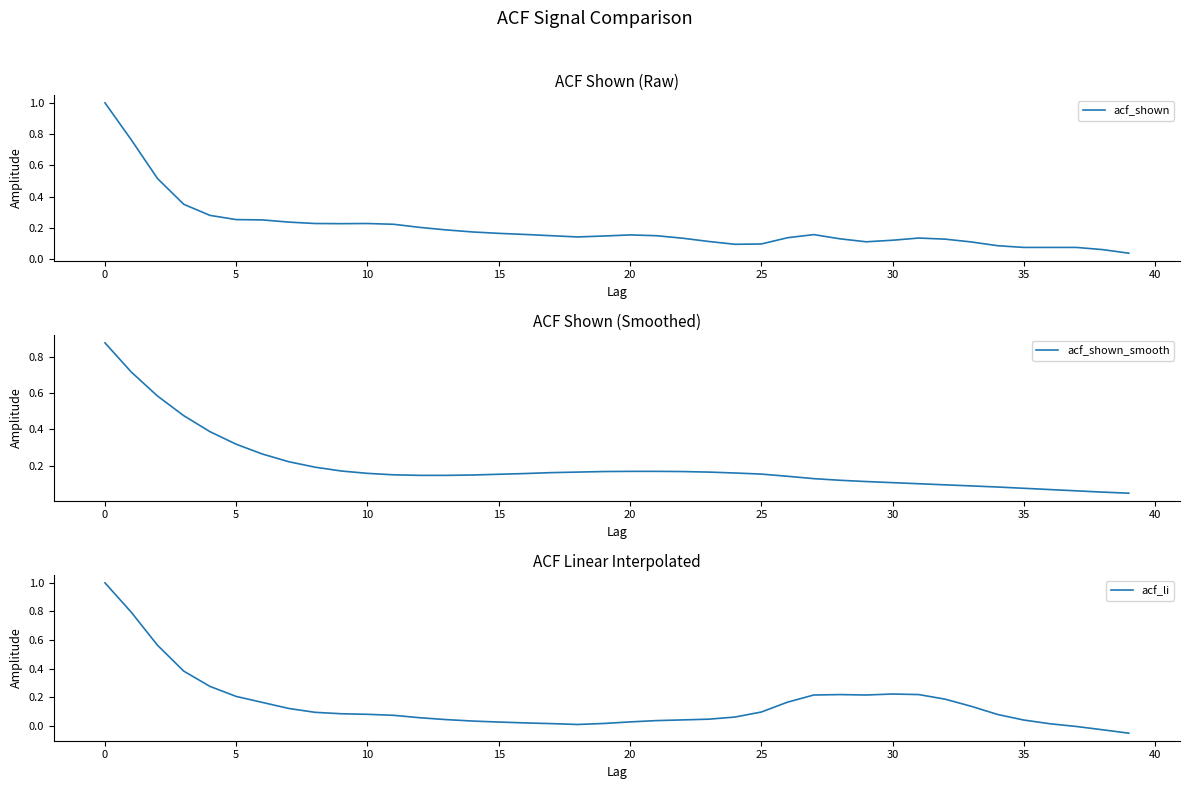

The acf_shown series shows 0.2 at 11. True or false?

True